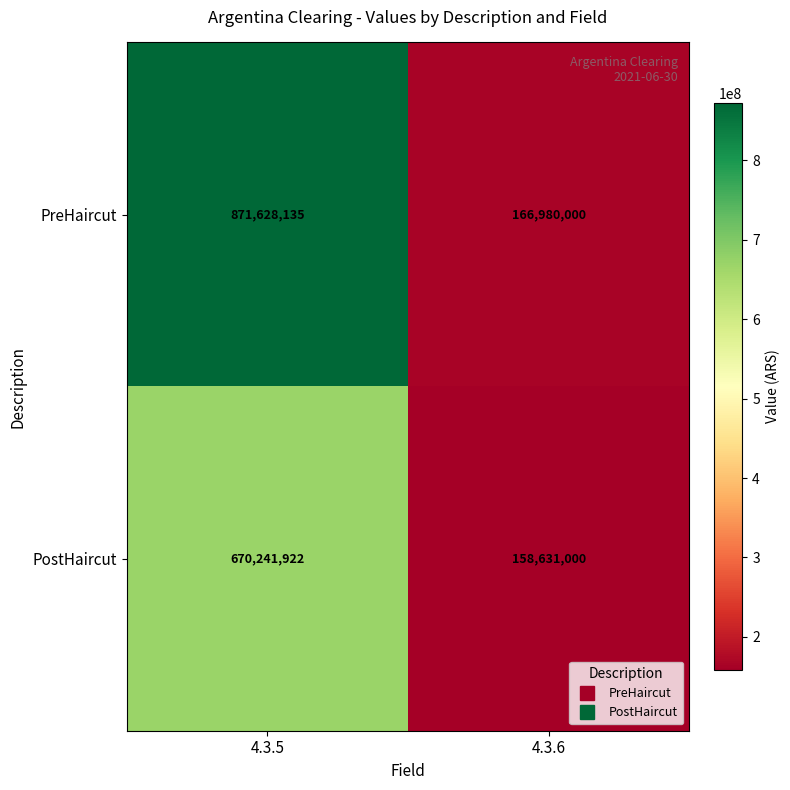

What is the greatest value displayed?

871628134.9